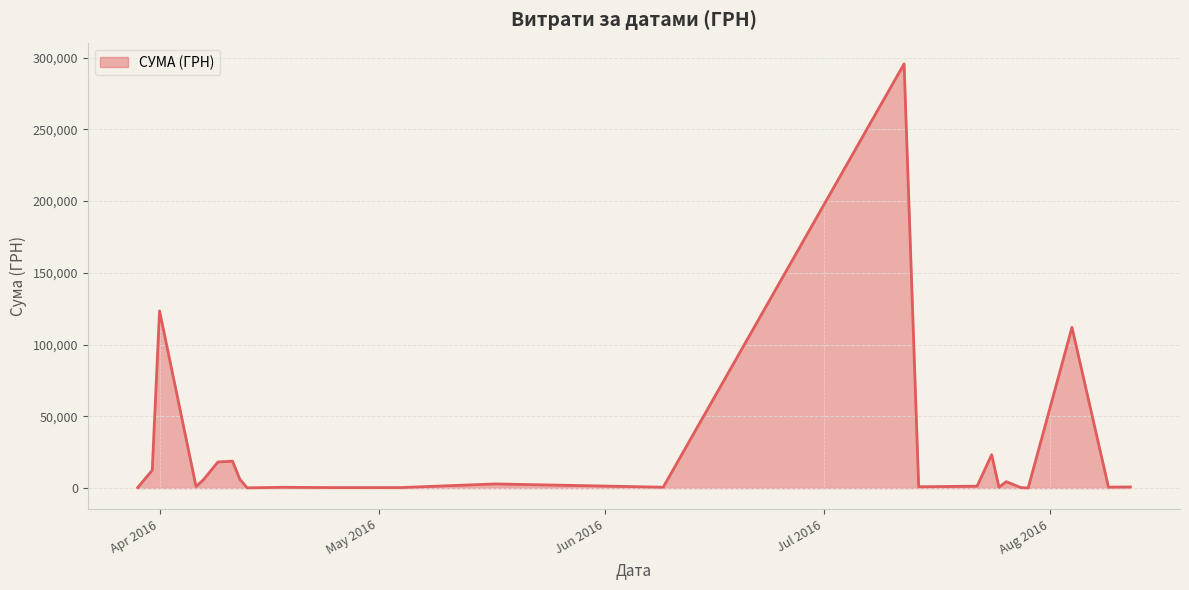

True or false: there are more than 0 points higher than both neighbors.

True